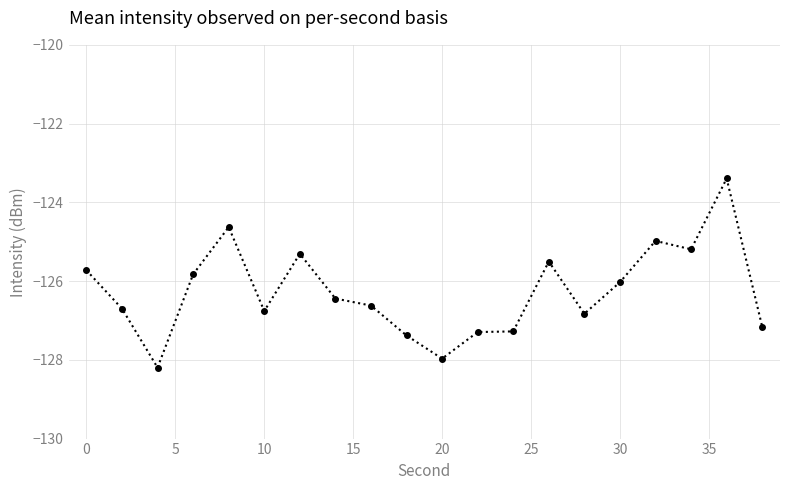

True or false: there are more than 1 points higher than both neighbors.

True